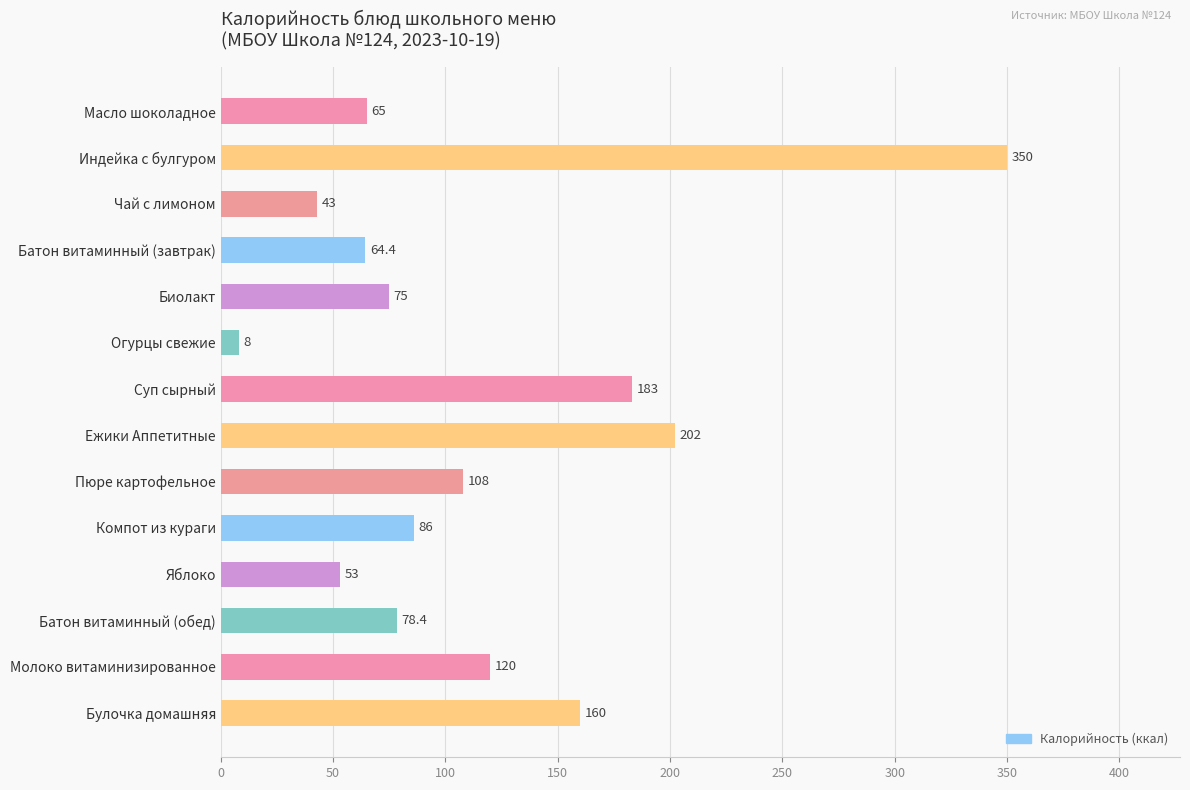

What is the difference between the maximum and second lowest values?

307.0